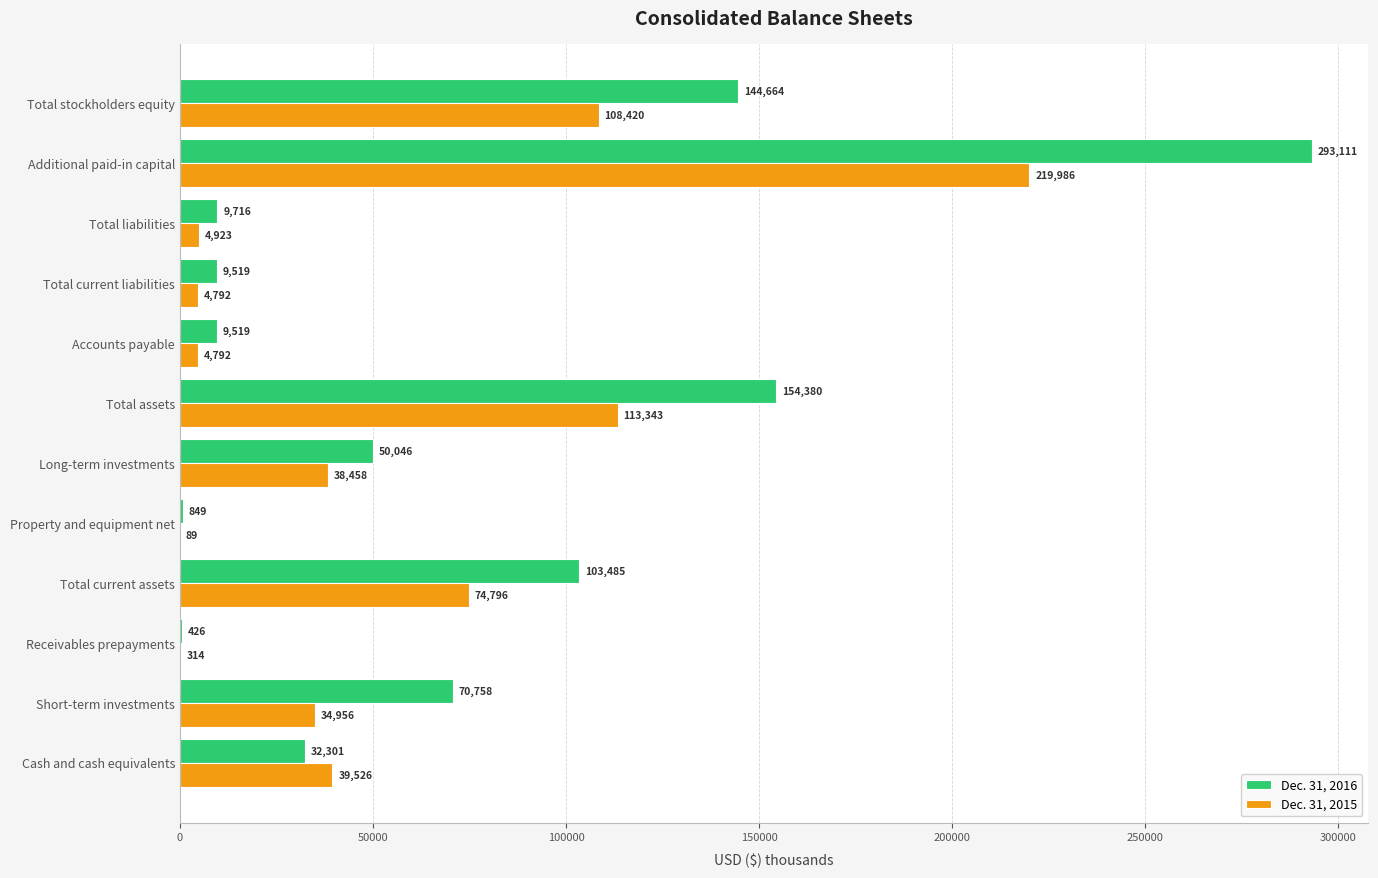

The value of Dec. 31, 2016 at Total current assets is 23643. True or false?

False